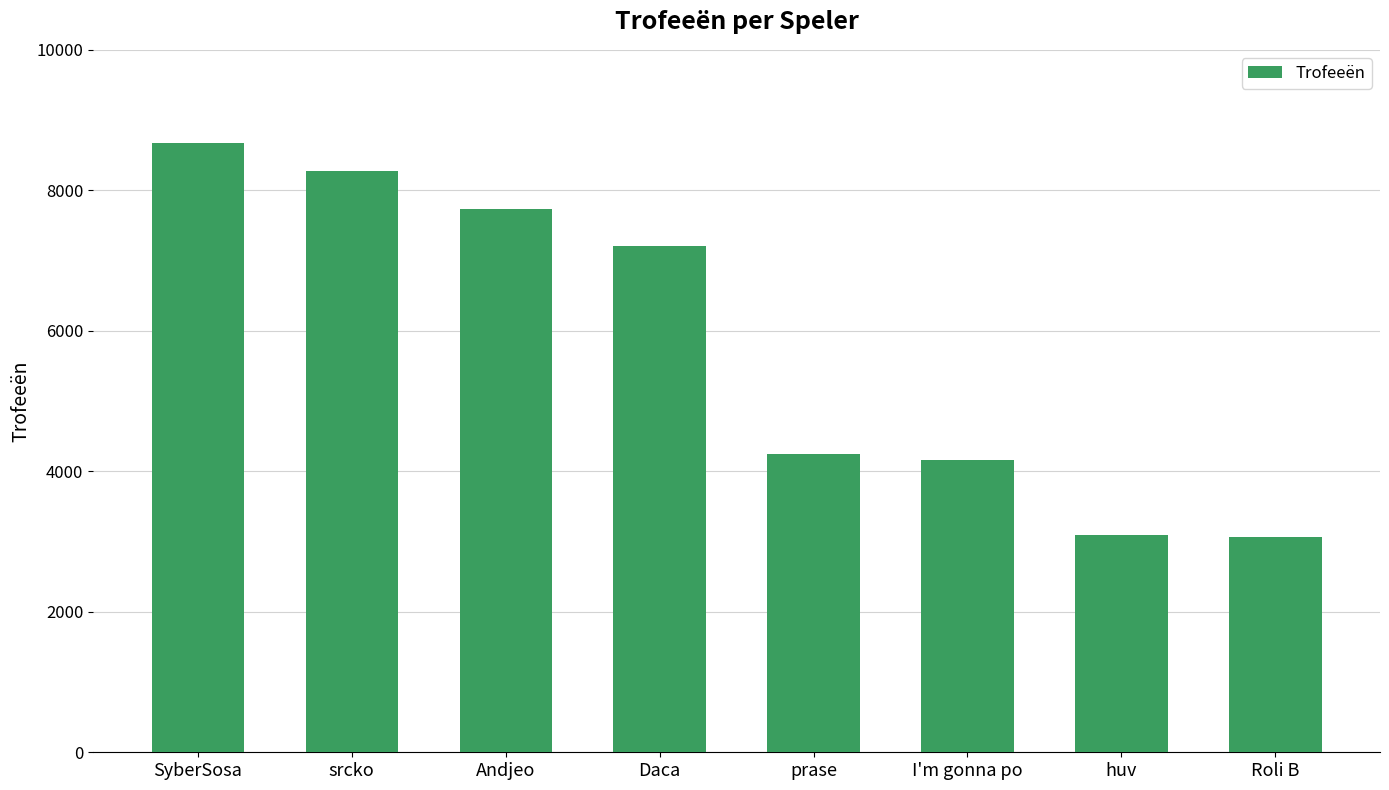

What position from the left is Roli B?

8